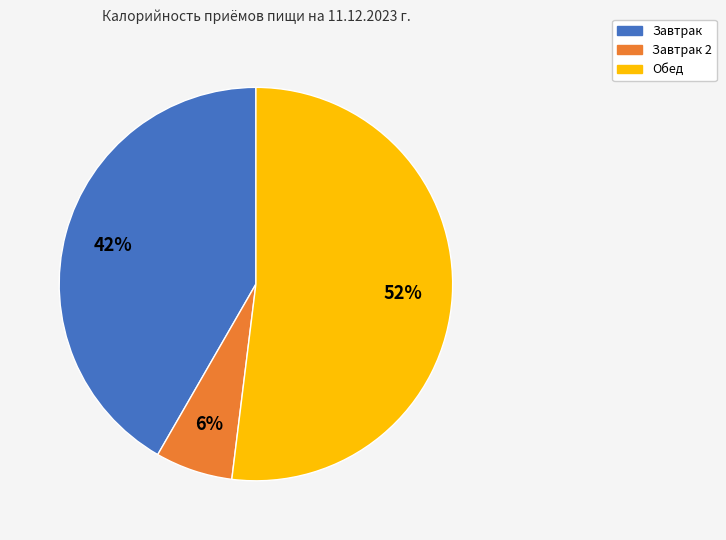

To the nearest percent, what is the difference between the largest and smallest slice percentages?

46%